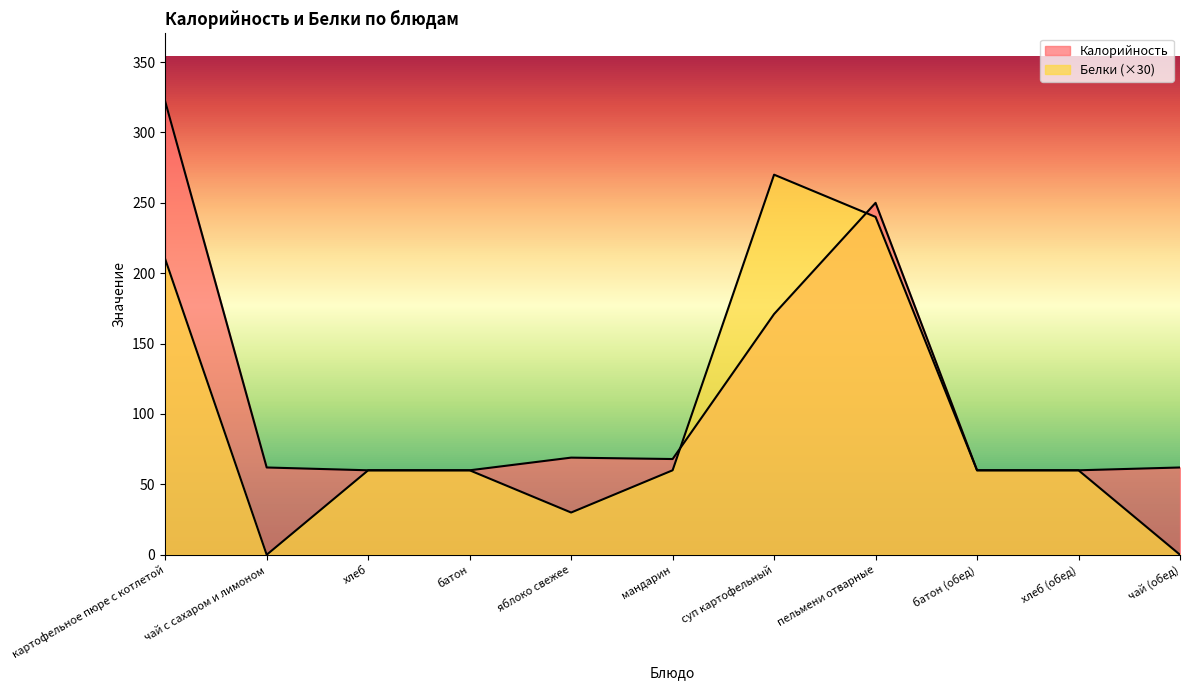

Does the chart display data point markers on the line(s)?

No